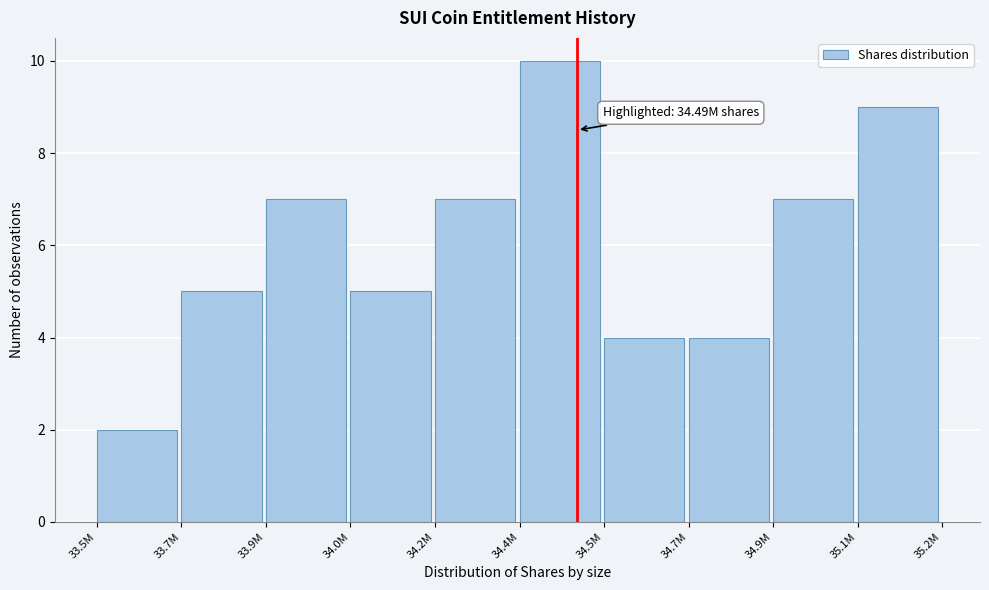

Reading left to right, extract all data points from this chart.

33.5M=2	33.7M=5	33.9M=7	34.0M=5	34.2M=7	34.4M=10	34.5M=4	34.7M=4	34.9M=7	35.1M=9